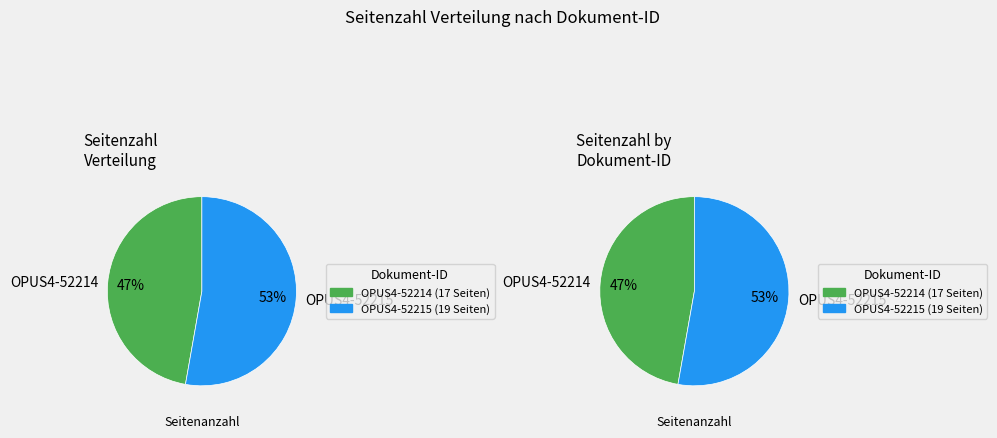

What is the majority slice?

OPUS4-52215